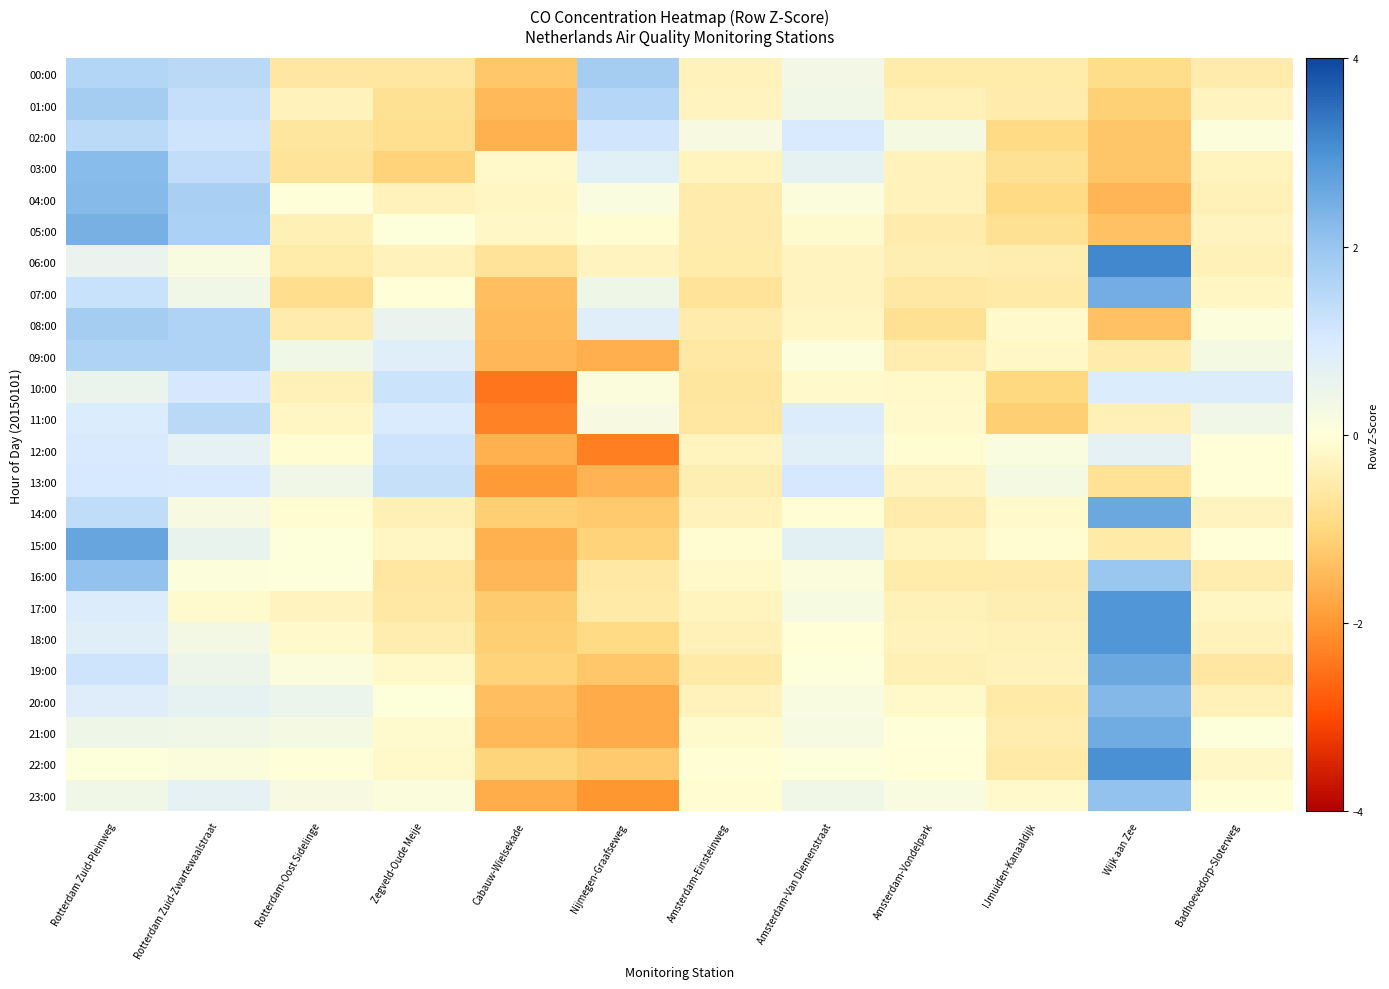

How many data points does each series have?

12